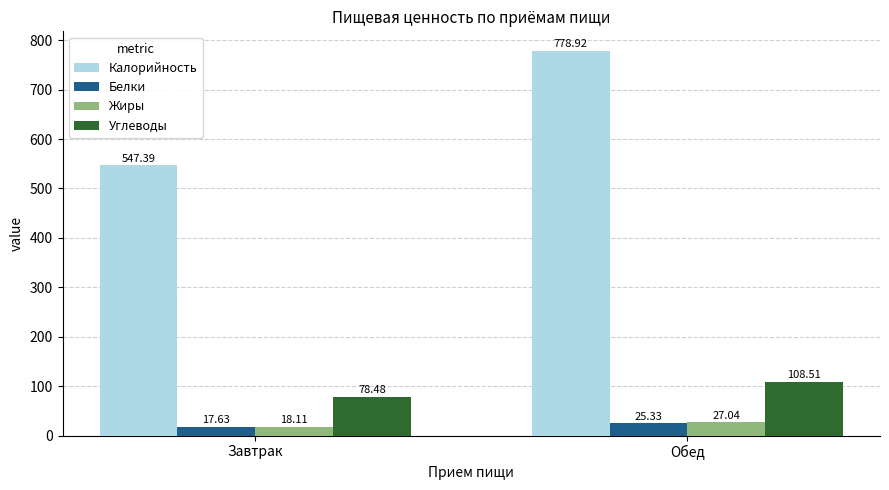

Reading right to left, list all the values displayed in this chart.

Калорийность: 778.9	547.4
Белки: 25.3	17.6
Жиры: 27.0	18.1
Углеводы: 108.5	78.5